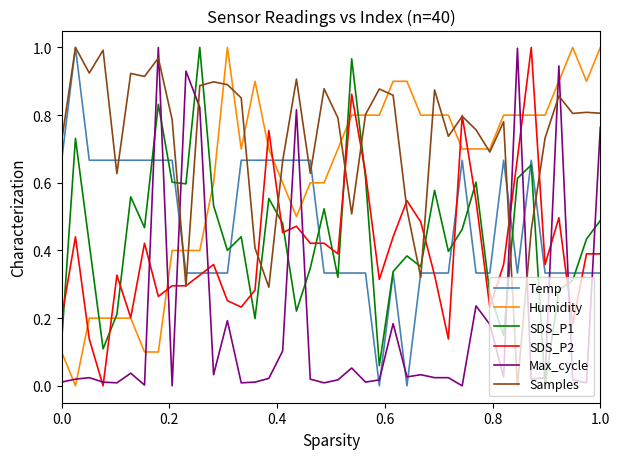

Which series has the largest total across all categories?

Samples